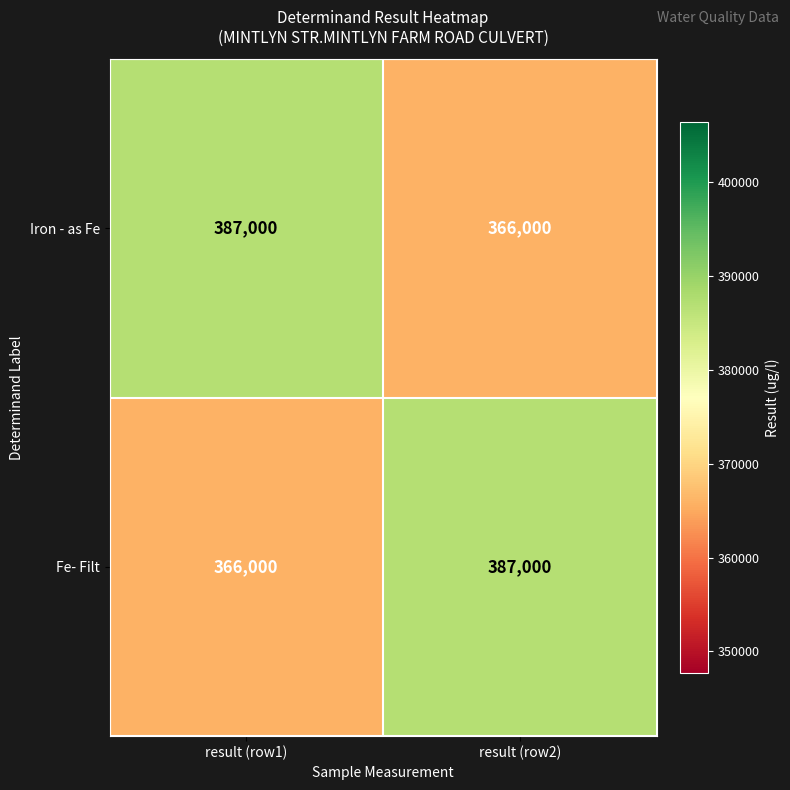

What is the minimum value shown in the chart?

366000